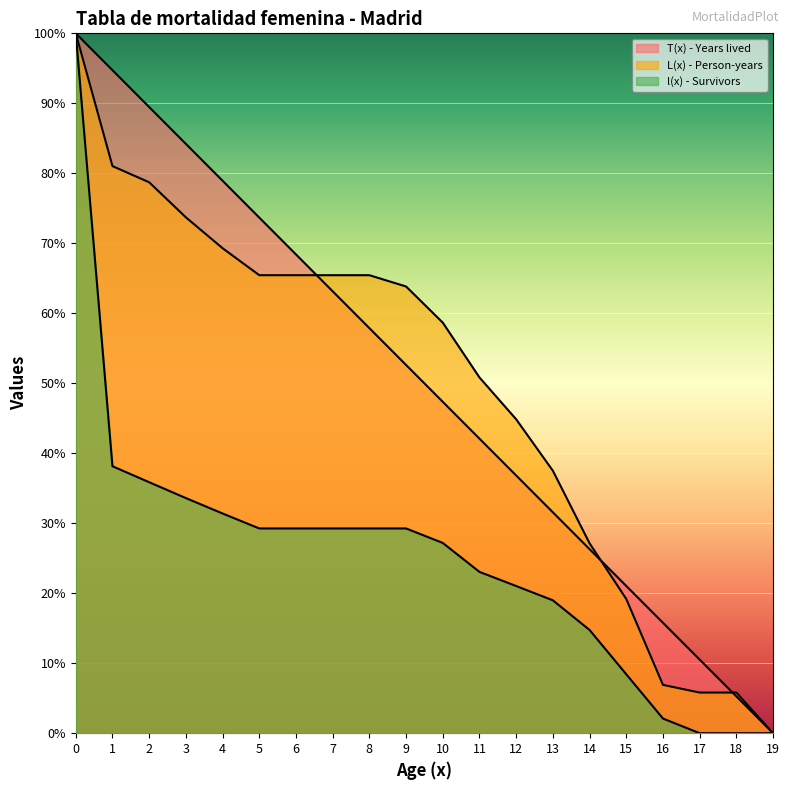

True or false: L(x) - Person-years and l(x) - Survivors cross at least once.

False